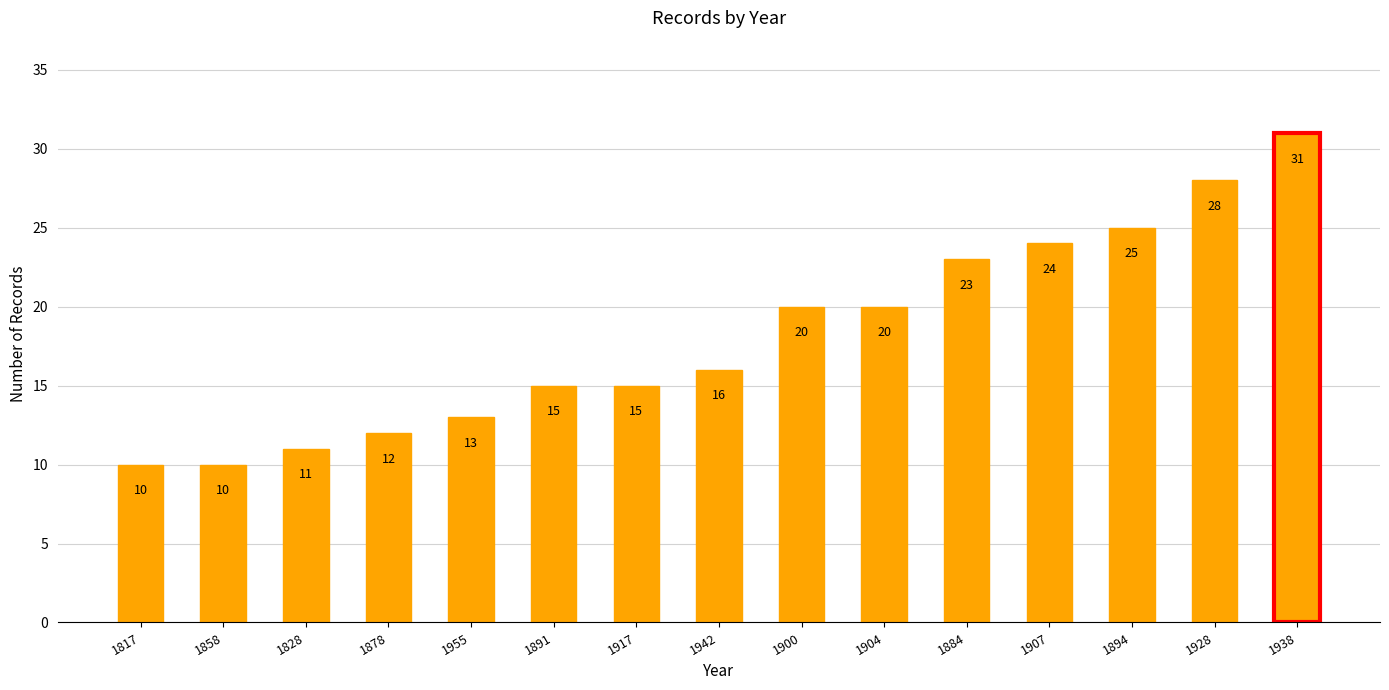

What is the value of the 10th bar from the left?

20